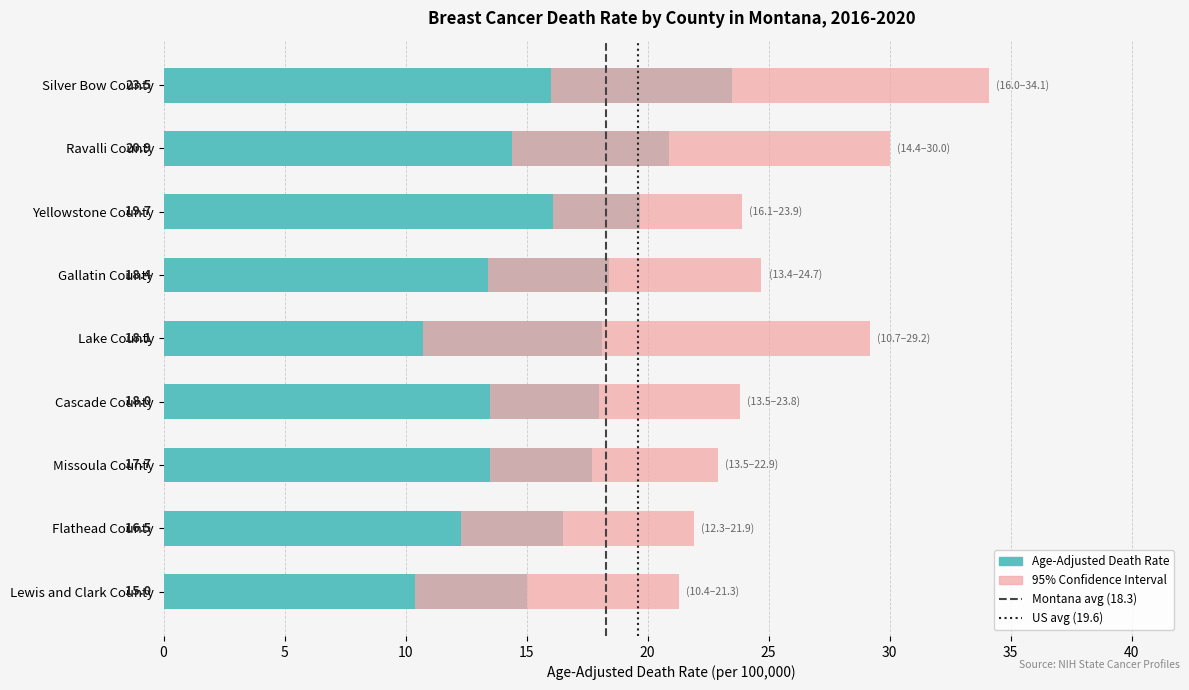

The value of Lower CI at Lewis and Clark County is 14.1. True or false?

False